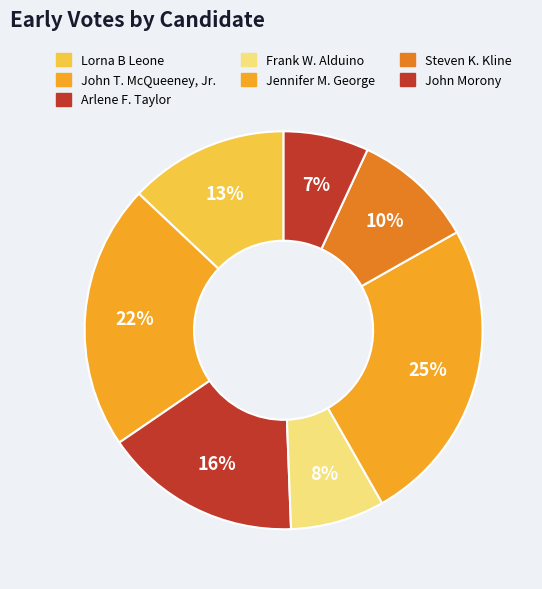

To the nearest percent, what is the average slice percentage?

14%